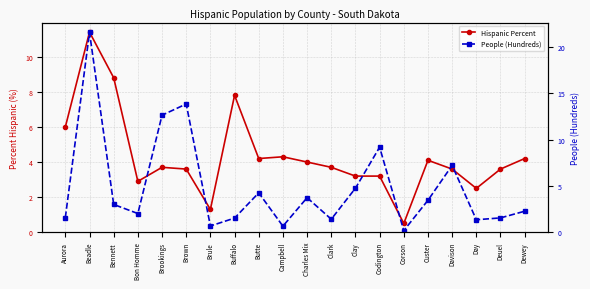

What are all the series names shown in the legend?

Hispanic Percent, People (Hundreds)